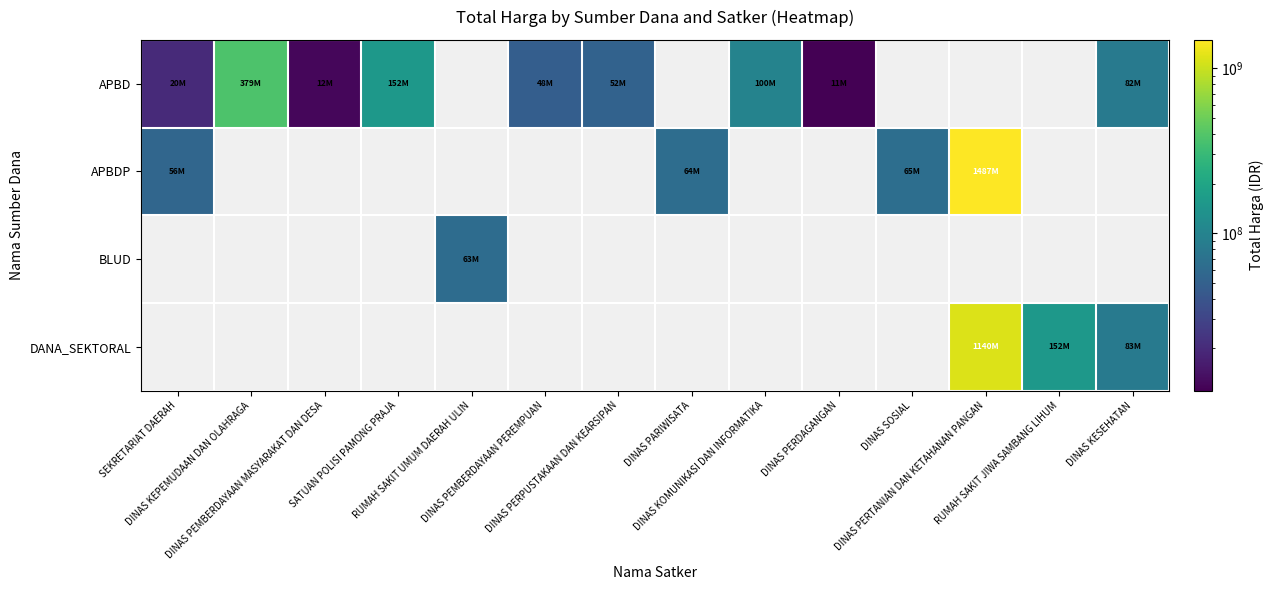

What value does the APBD series have at DINAS PERPUSTAKAAN DAN KEARSIPAN?

51965000.0